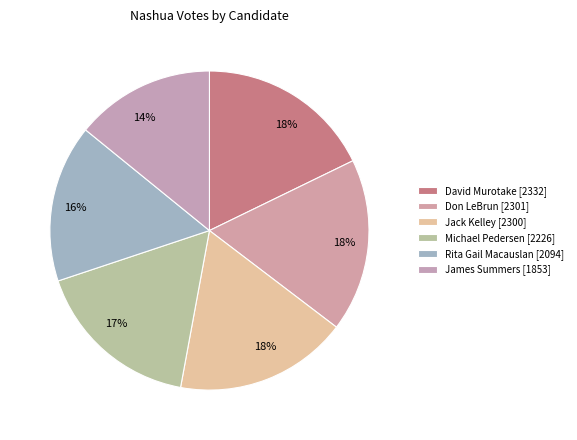

Count the number of slices in the pie.

6